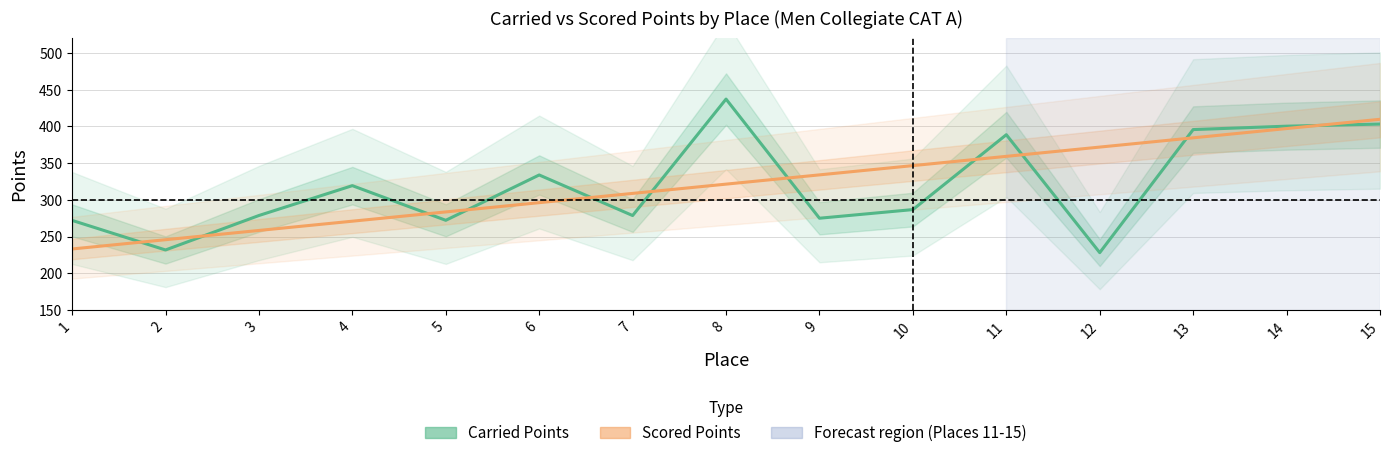

What is the difference between the second highest and minimum values in the Scored Points series?

163.9